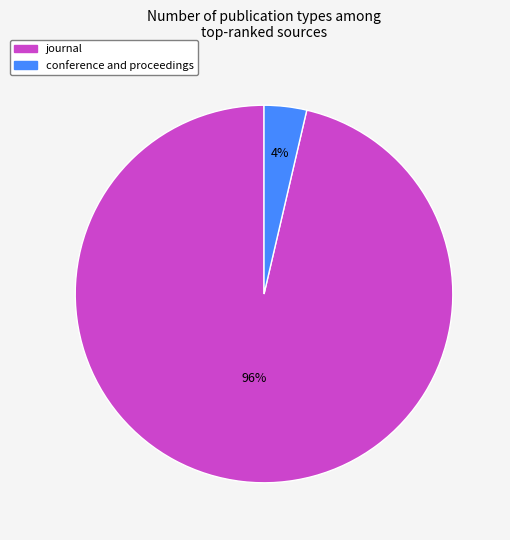

Count the number of slices in the pie.

2